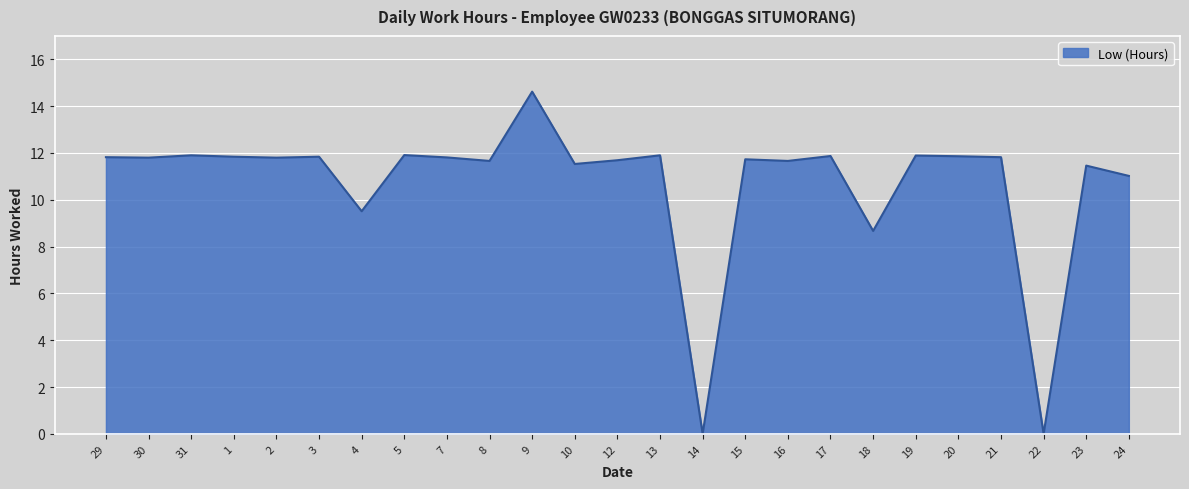

What is the maximum value shown in the chart?

14.6